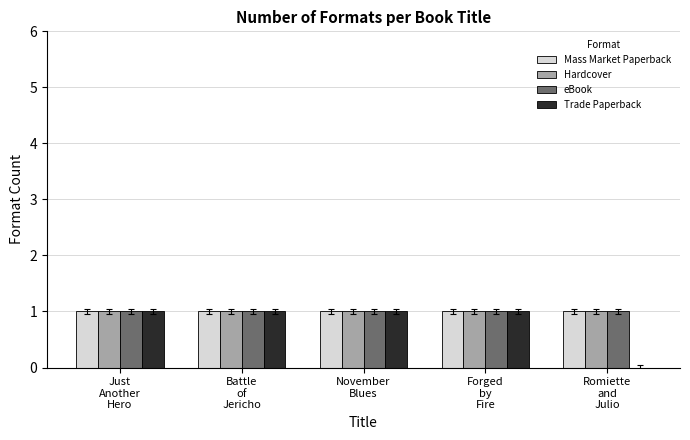

What is the sum of all Mass Market Paperback values?

5